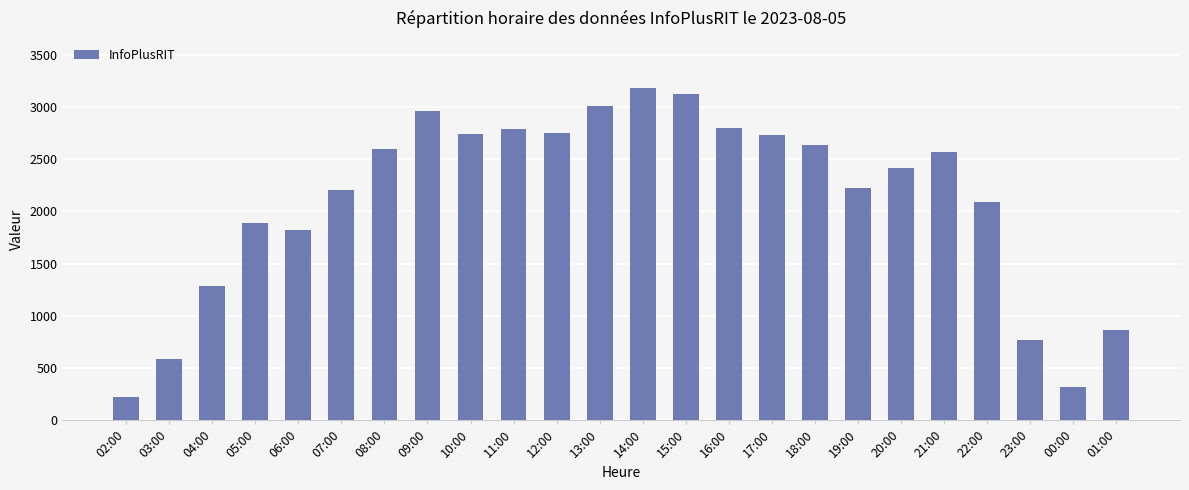

What is the difference between the second highest and minimum values?

2905